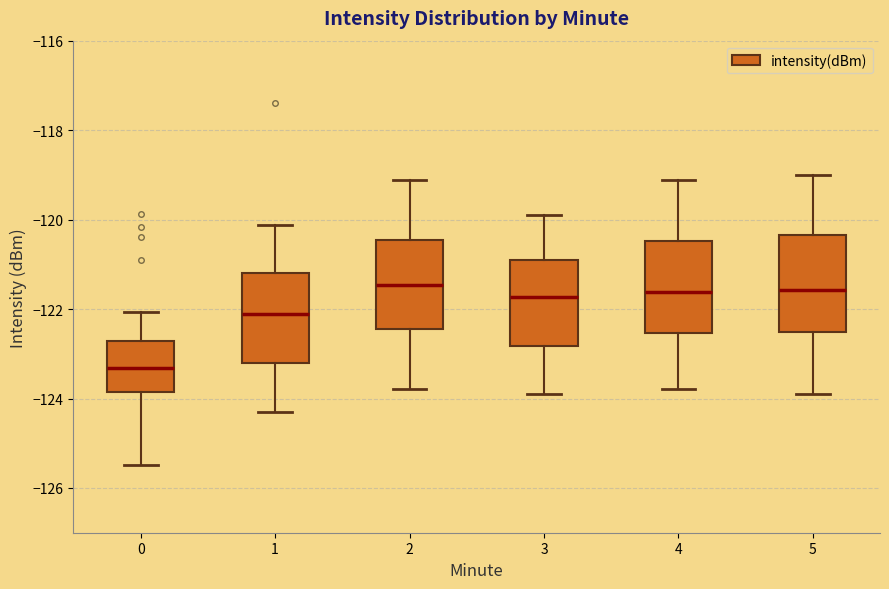

Where does the lower whisker of the box at x = 0 end on the y-axis? The values are not printed on the chart, so give them approximately, as read against the axis.

-125.4